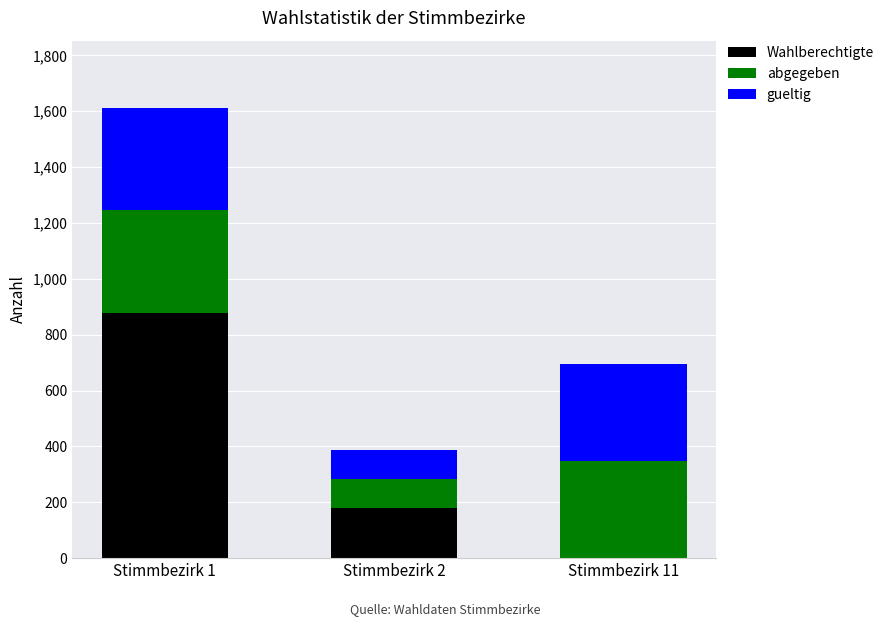

At which label does Wahlberechtigte reach its peak?

Stimmbezirk 1